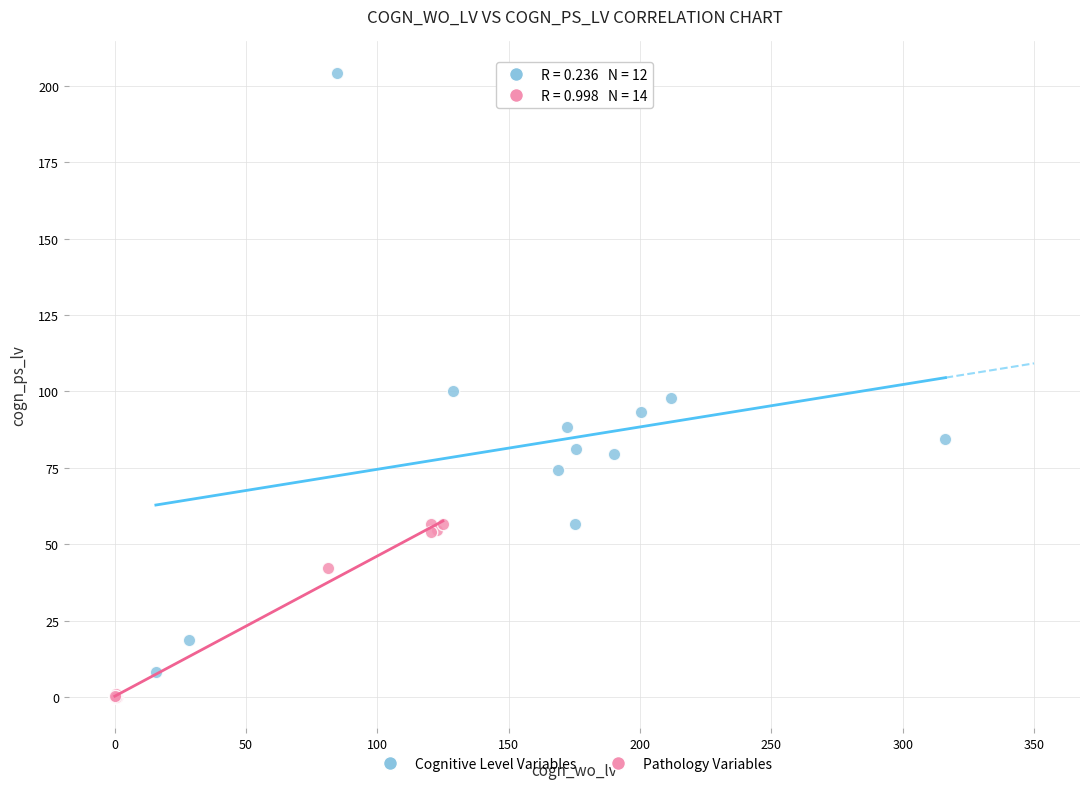

Which series contains the highest Y value?

Cognitive Level Variables